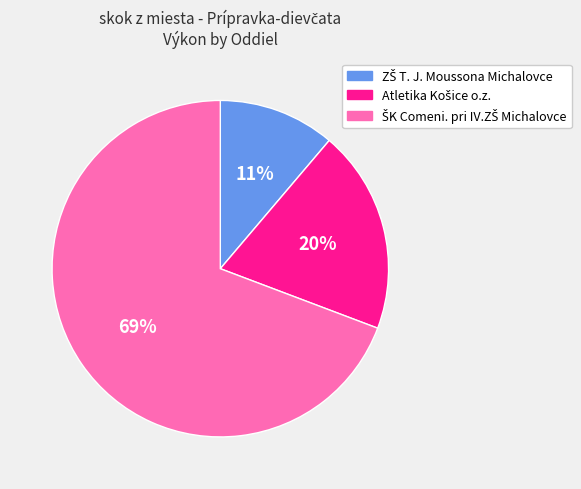

To the nearest percent, what is the average slice percentage?

33%